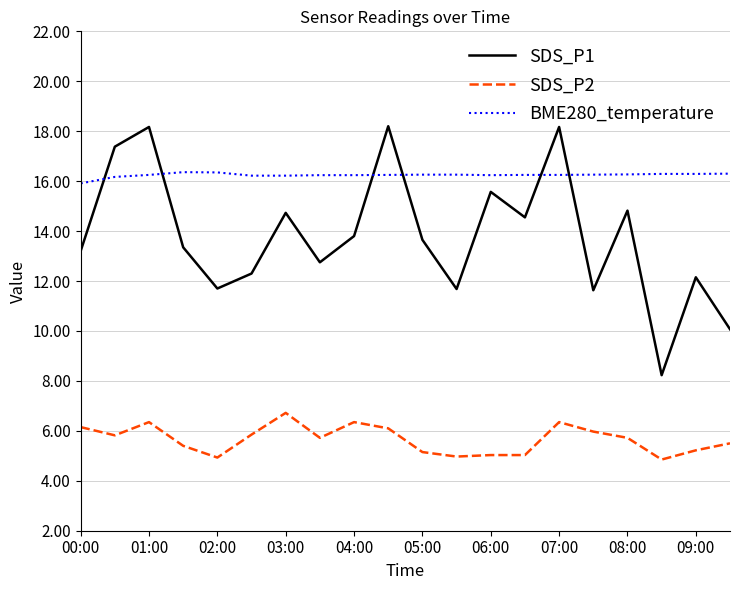

True or false: SDS_P2 and SDS_P1 cross at least once.

False